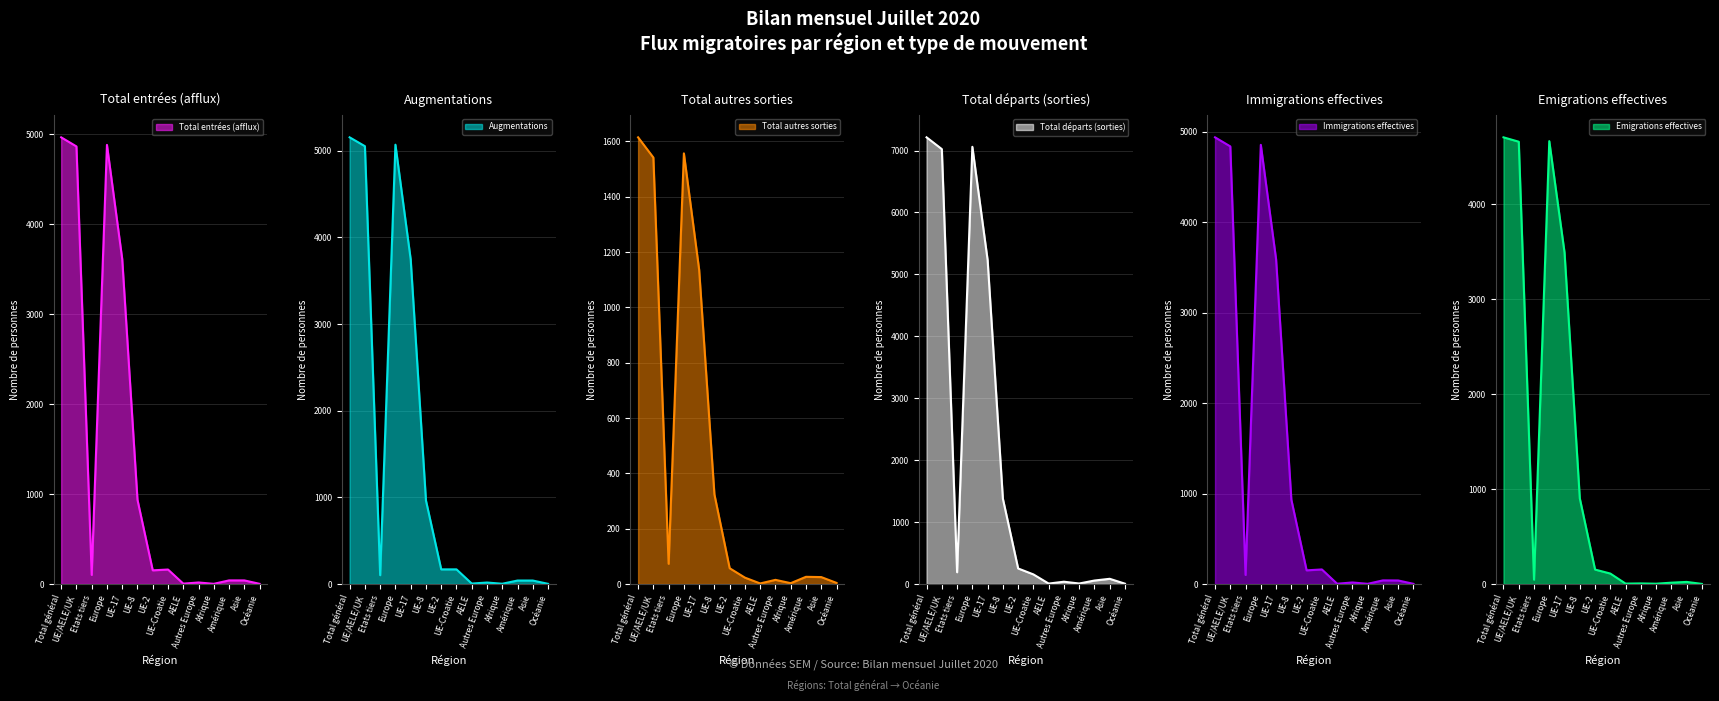

At which category does Total entrées (afflux) reach its first local peak?

Europe